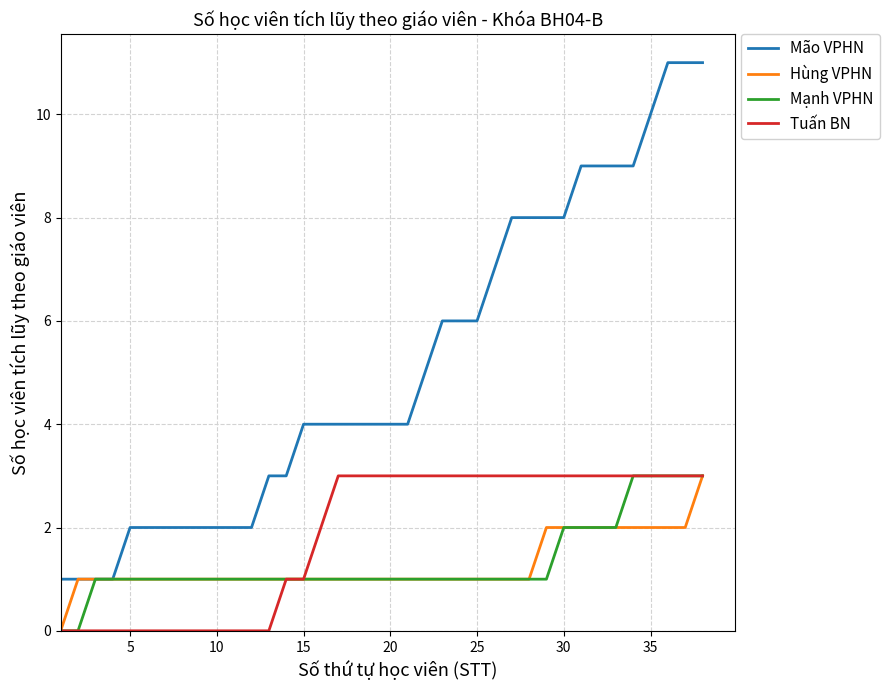

Which series has the largest total across all categories?

Mão VPHN